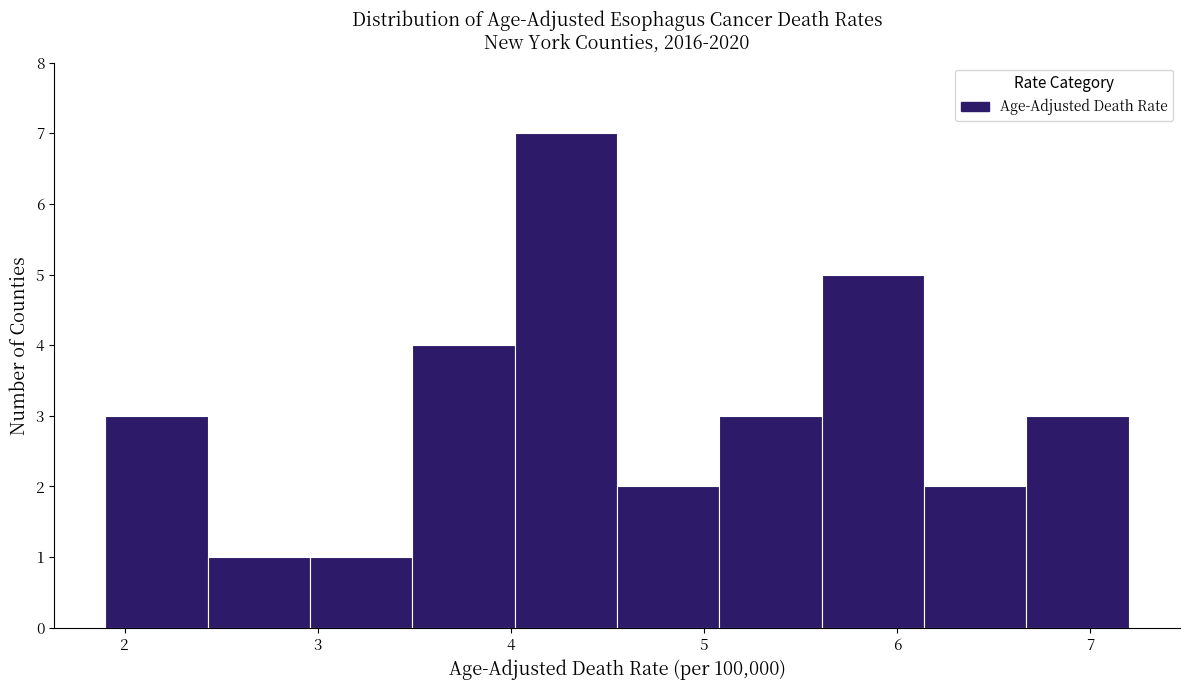

Reading left to right, transcribe this chart: for each bar, give the range it covers on the x-axis and its height. Neither the bar edges nor the heights are printed on the chart, so give them approximately, as read against the axes.

1.90 to 2.43: 3
2.43 to 2.96: 1
2.96 to 3.49: 1
3.49 to 4.02: 4
4.02 to 4.55: 7
4.55 to 5.08: 2
5.08 to 5.61: 3
5.61 to 6.14: 5
6.14 to 6.67: 2
6.67 to 7.20: 3